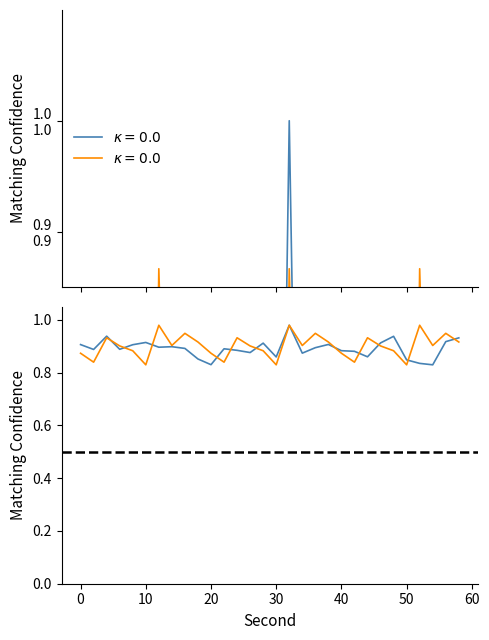

At which label does minute=1 (first 30 pts) reach its peak?

12